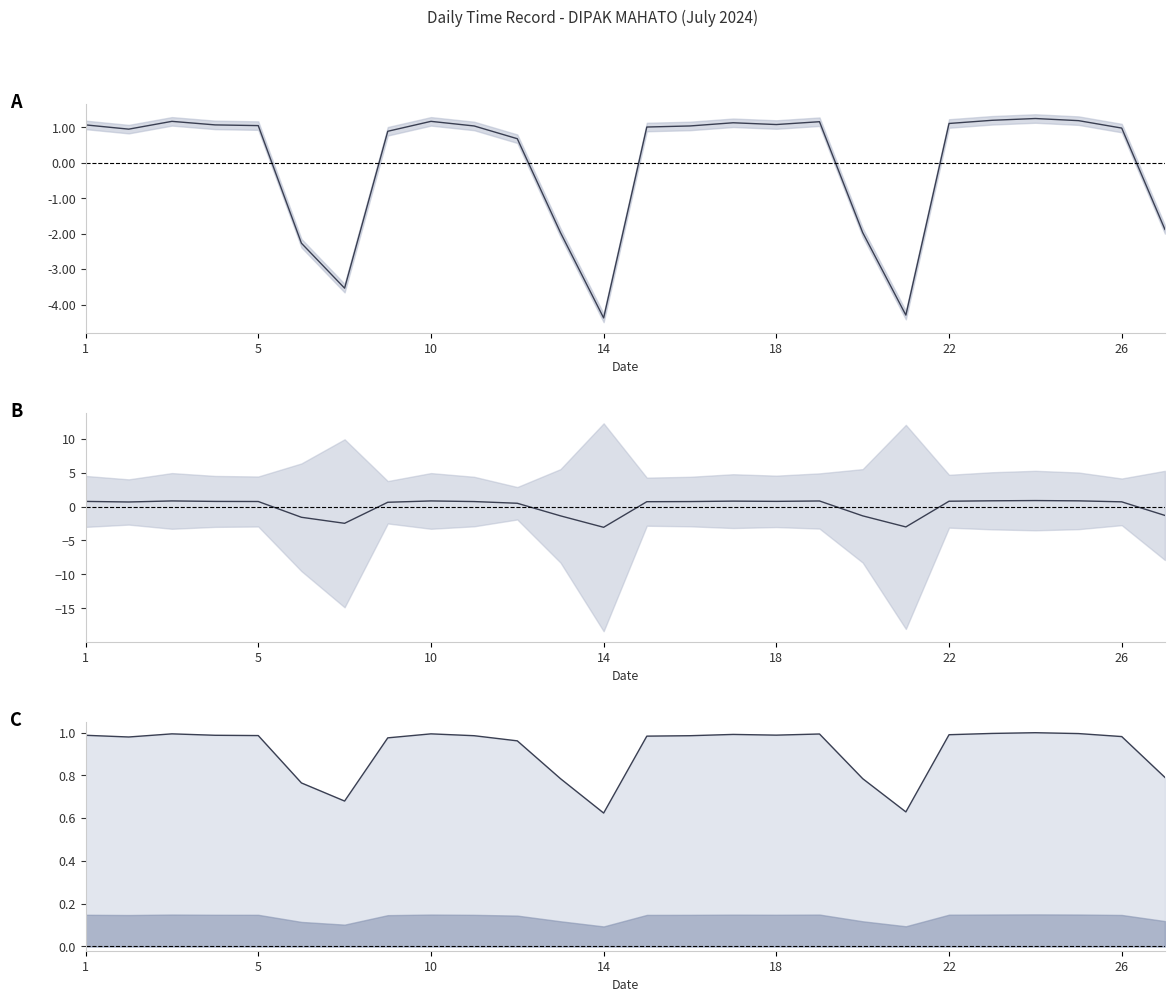

What is the sum of the Low (normalized) values at 23 and 5?

2.0